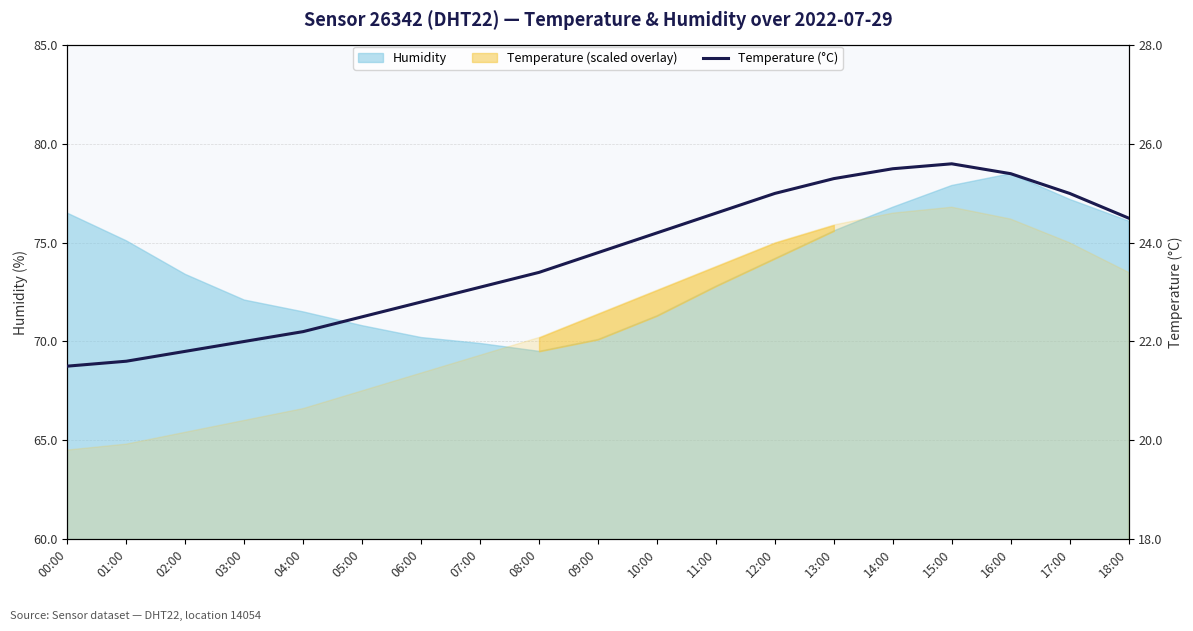

List the labels in order of value, smallest first.

00:00, 01:00, 02:00, 03:00, 04:00, 05:00, 06:00, 07:00, 08:00, 09:00, 10:00, 18:00, 11:00, 12:00, 17:00, 13:00, 16:00, 14:00, 15:00